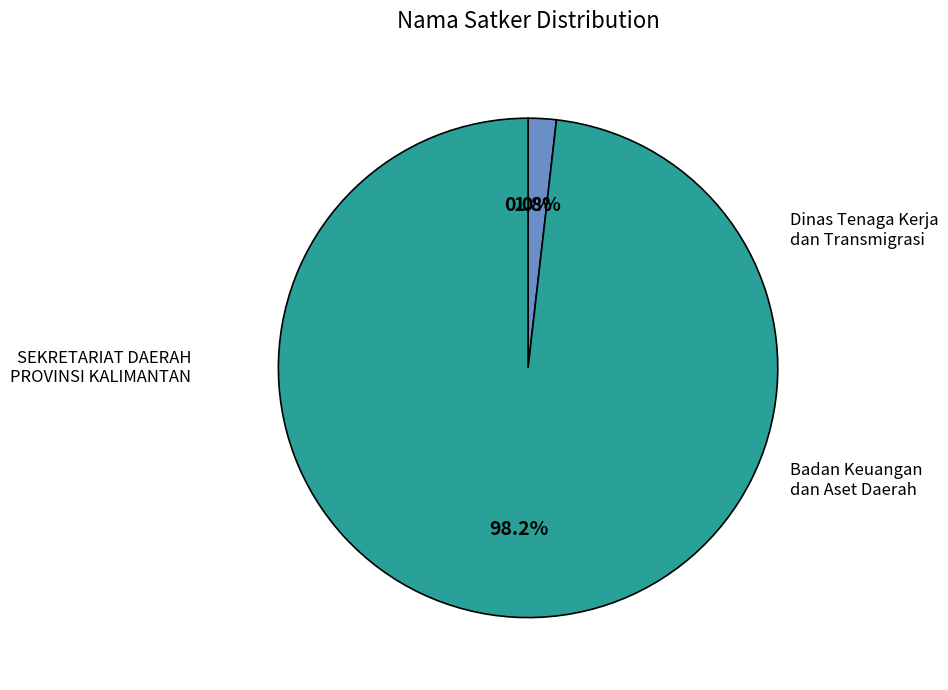

Does any single category account for the majority?

Yes